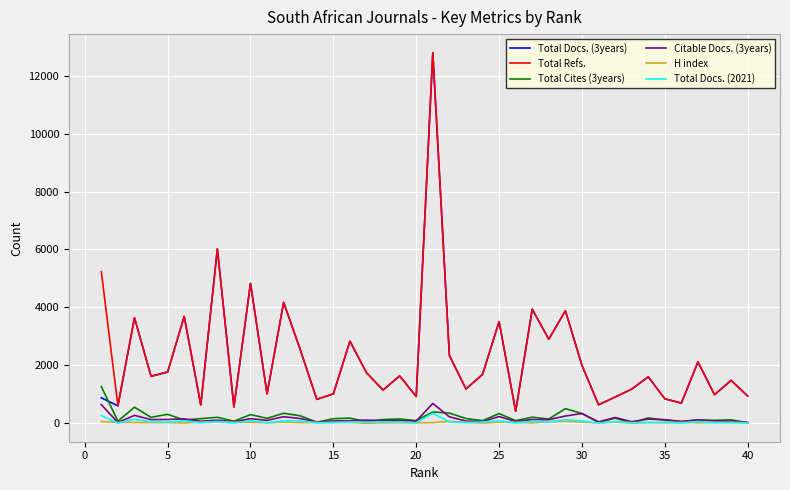

True or false: Total Docs. (3years) and Total Docs. (2021) cross at least once.

False